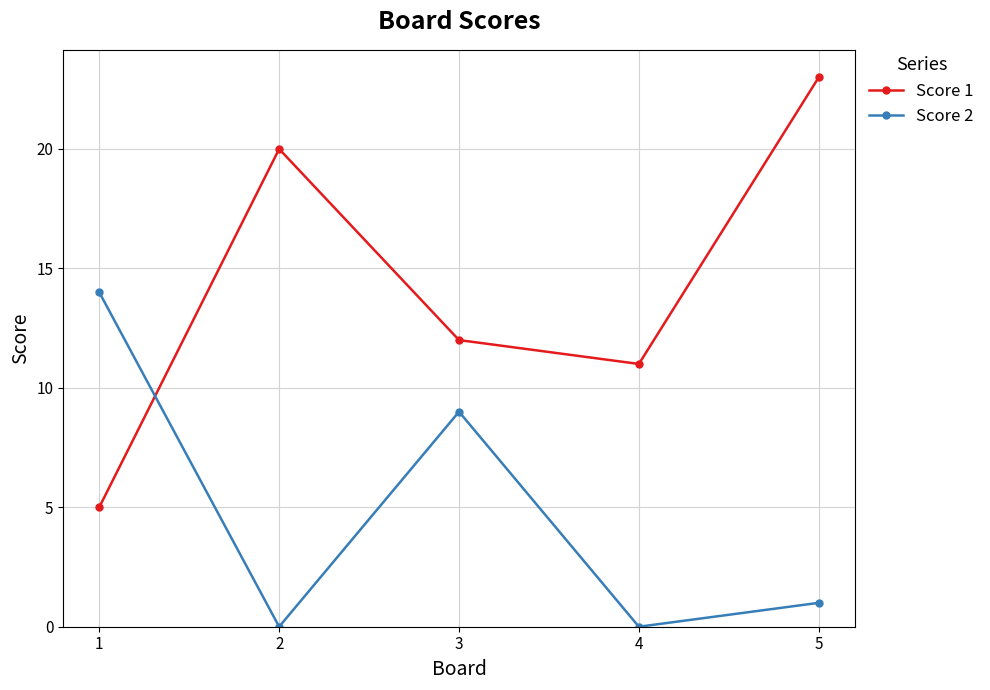

Which series has the largest total across all categories?

Score 1